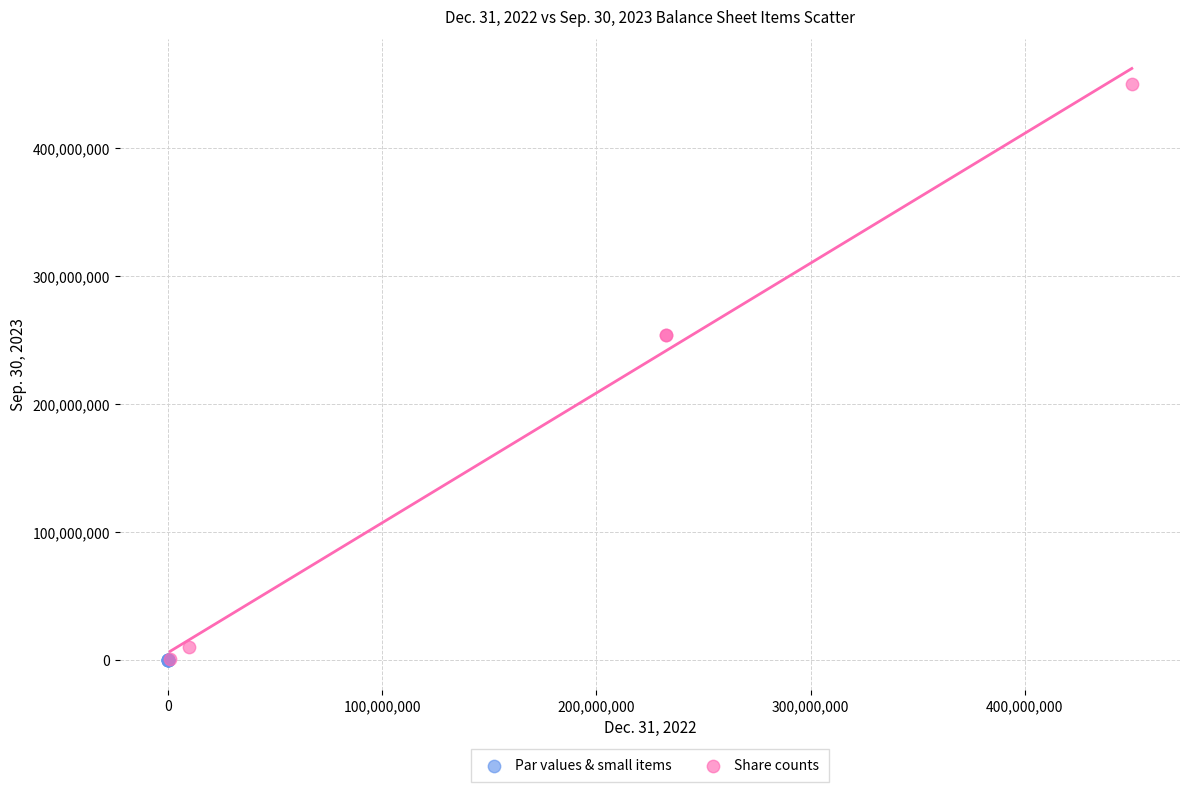

Which series contains the highest Y value?

Share counts